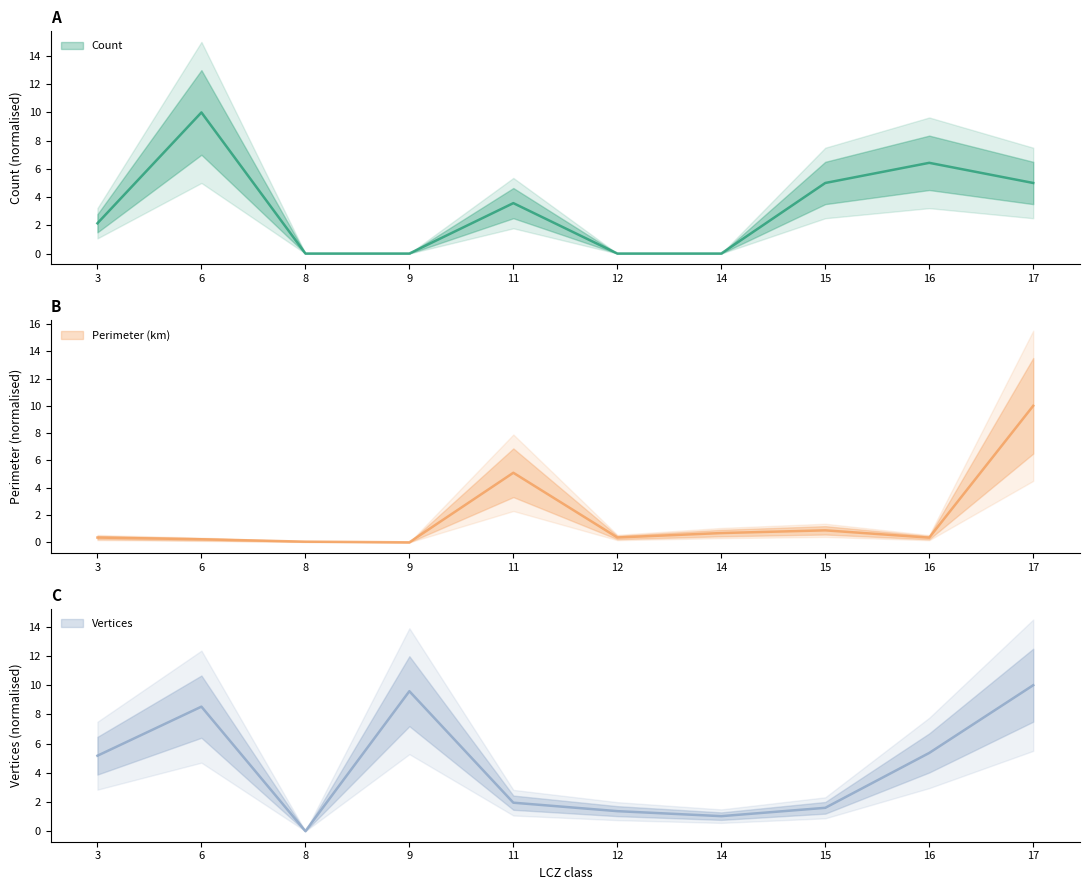

How many lines are shown in the chart?

3